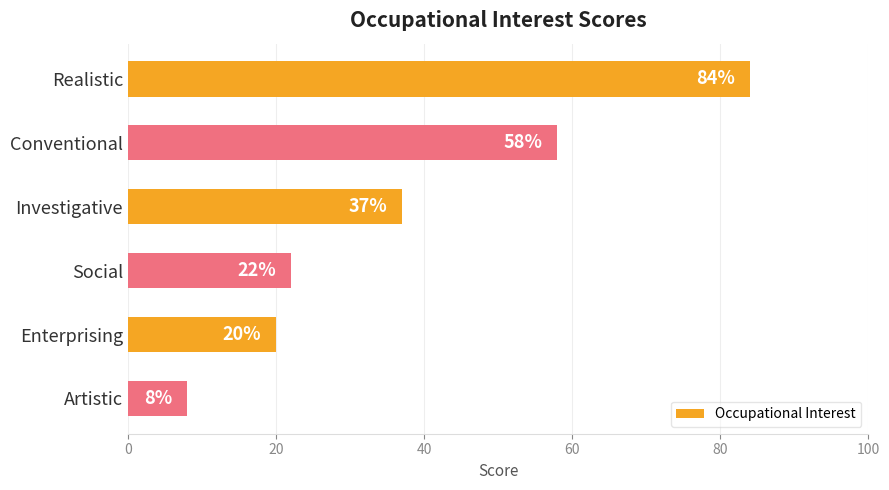

What is the difference between the second highest and second lowest values?

38